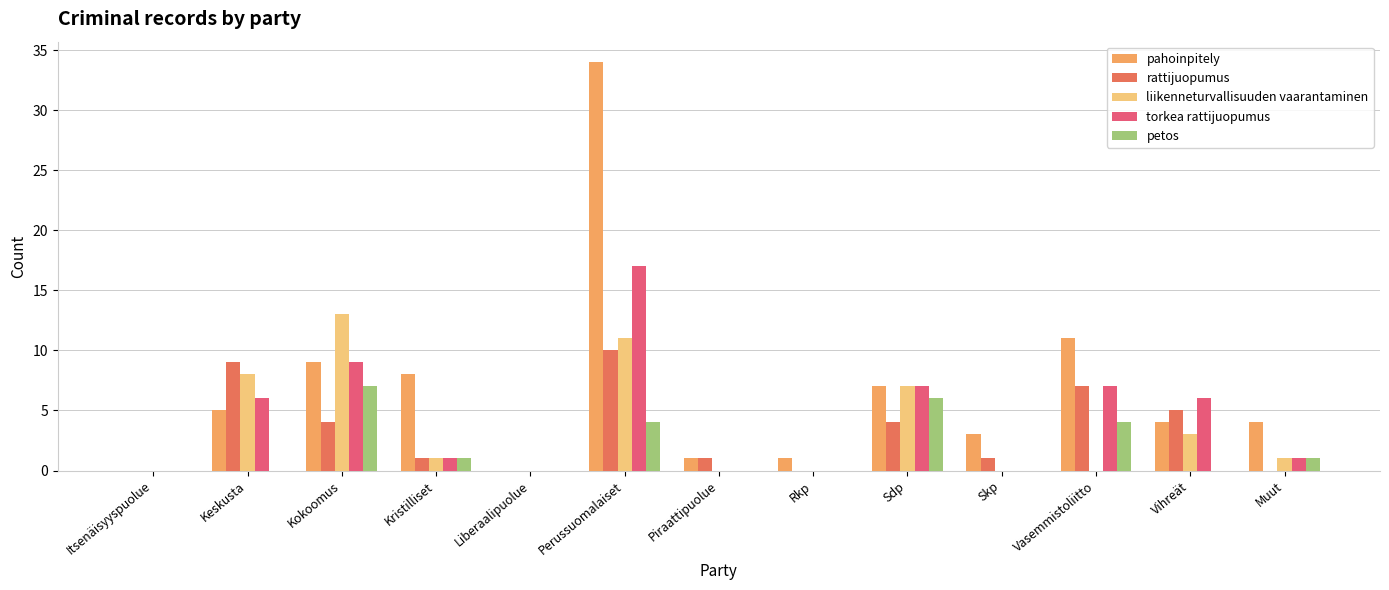

Is it true that torkea rattijuopumus equals 6 at Keskusta?

True